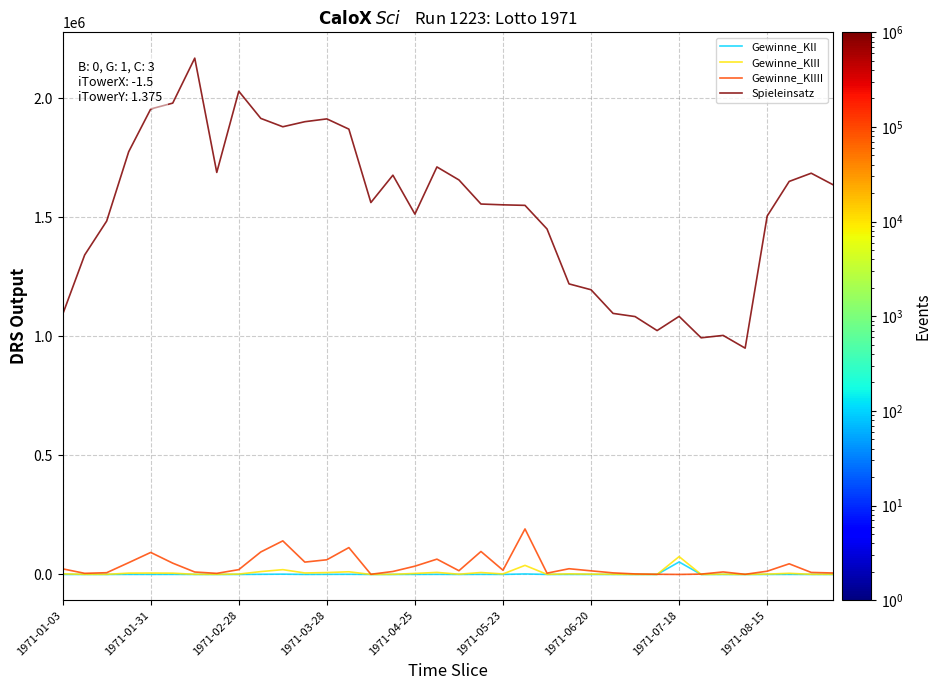

Which series has the largest total across all categories?

Spieleinsatz